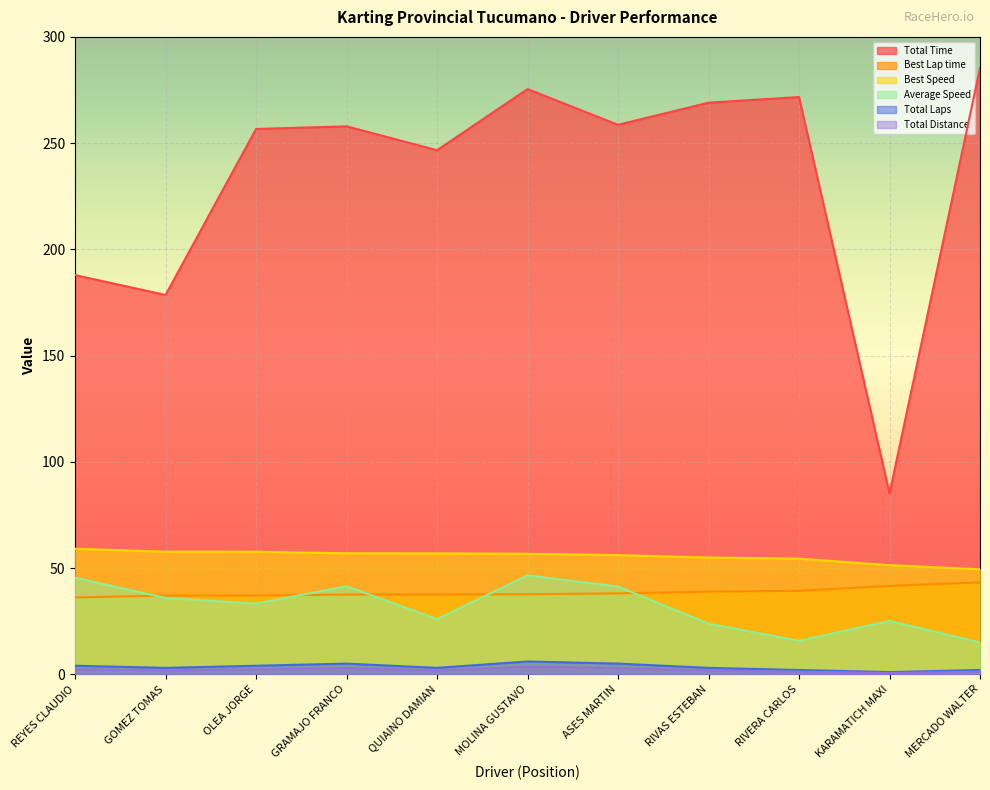

Does the chart display data point markers on the line(s)?

No